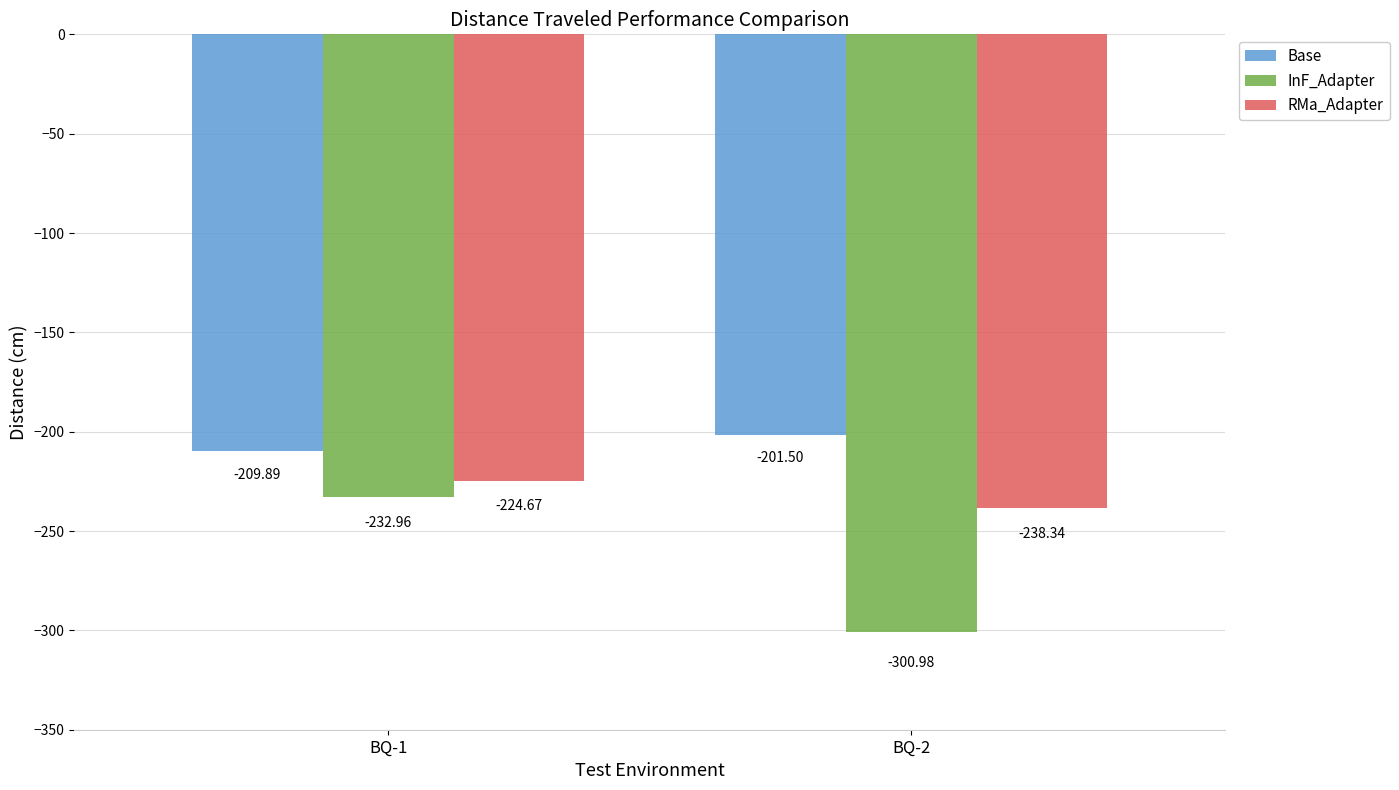

What is the difference between the maximum and minimum values in the Base series?

8.4